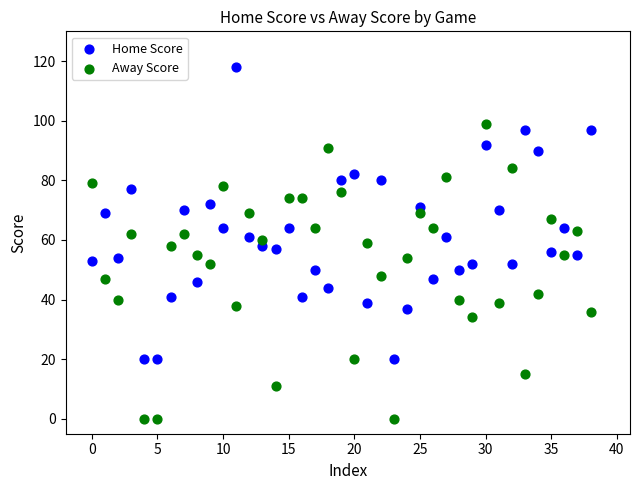

Which series contains the lowest Y value?

Away Score